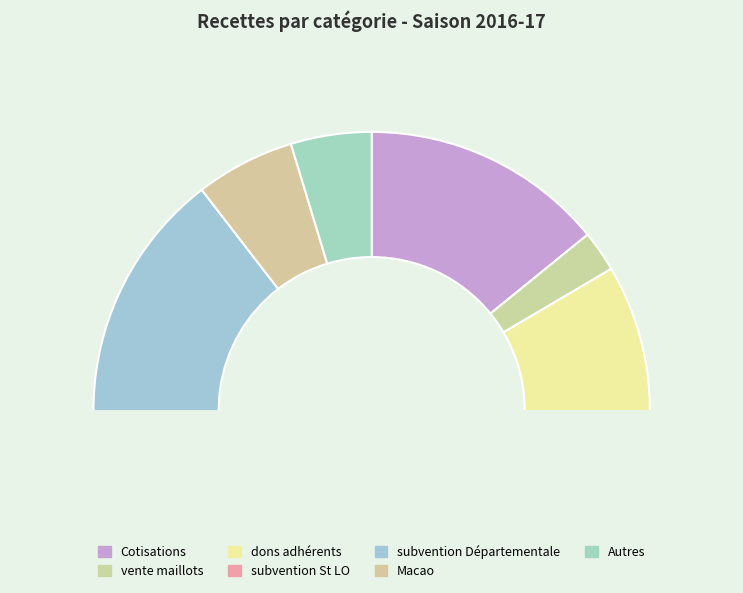

To the nearest percent, what is the difference between the largest and smallest slice percentages?

24%